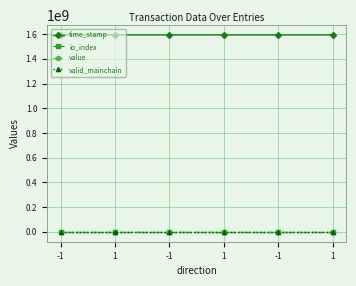

What is the total value across all series at 1?

1593516704.0